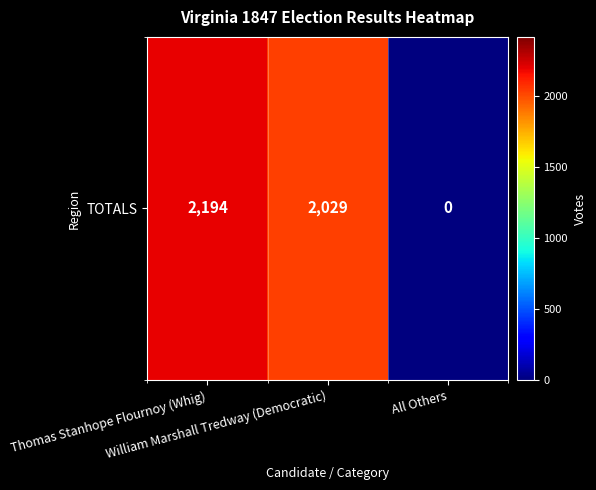

Is it true that the value at Thomas Stanhope Flournoy (Whig) is 543?

False